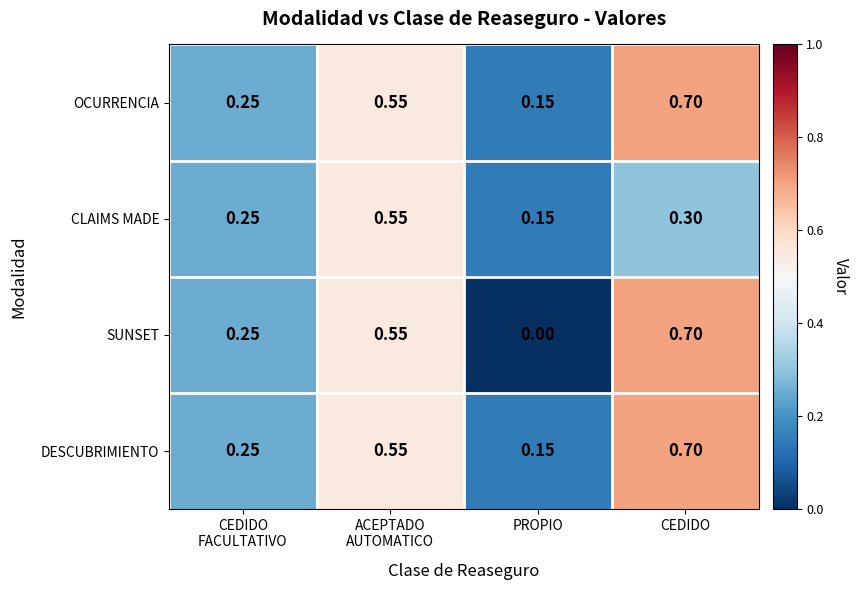

At which category is the sum across all series the highest?

CEDIDO